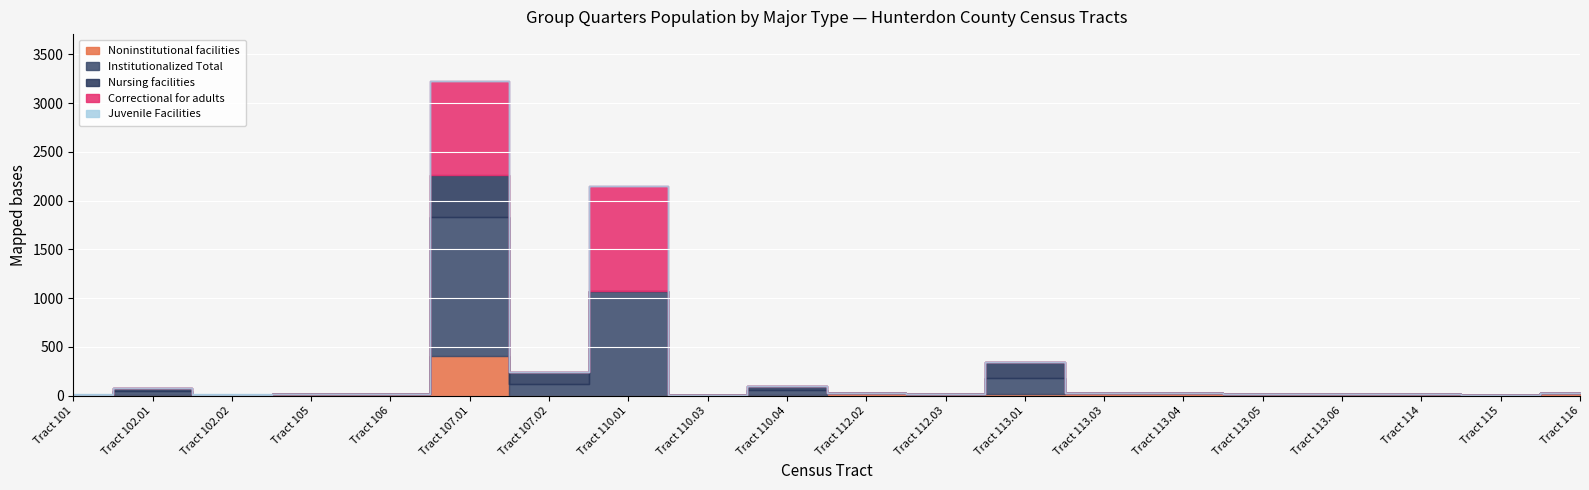

List the labels in order of Institutionalized Total value, smallest first.

Tract 105, Tract 106, Tract 110.03, Tract 112.02, Tract 112.03, Tract 113.03, Tract 113.04, Tract 113.05, Tract 113.06, Tract 114, Tract 115, Tract 116, Tract 101, Tract 102.02, Tract 102.01, Tract 110.04, Tract 107.02, Tract 113.01, Tract 110.01, Tract 107.01